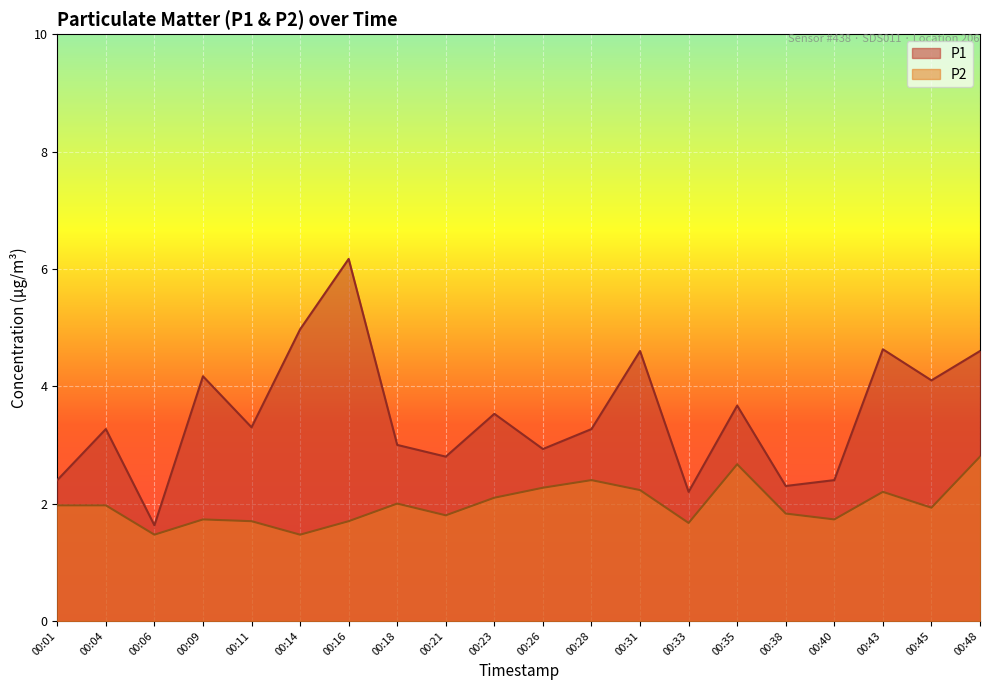

Rank the series at 00:01 from lowest to highest value.

P2, P1